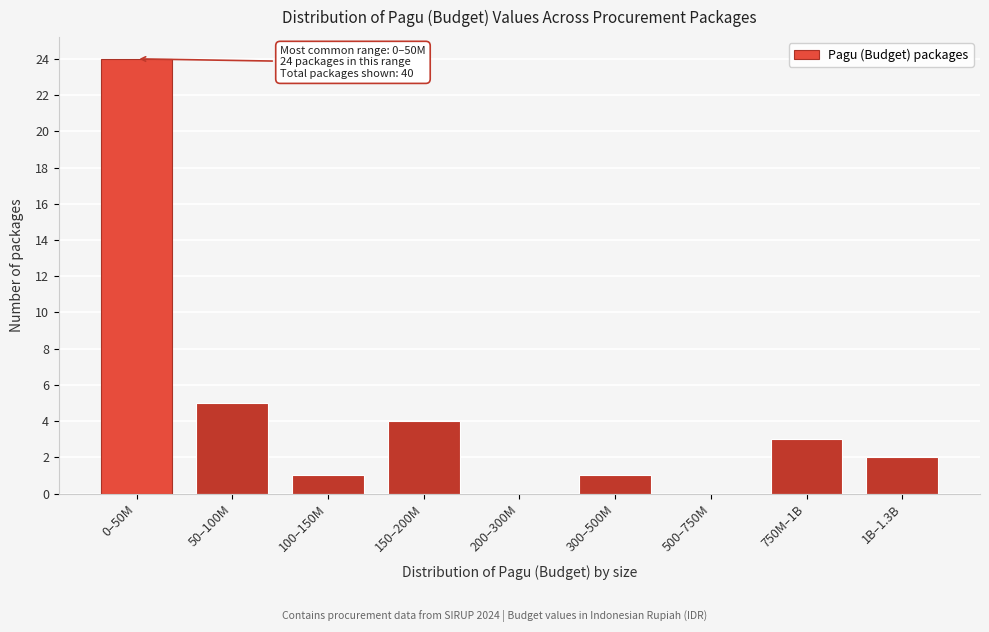

Reading left to right, what are all the values shown in this chart?

0–50M=24	50–100M=5	100–150M=1	150–200M=4	200–300M=0	300–500M=1	500–750M=0	750M–1B=3	1B–1.3B=2